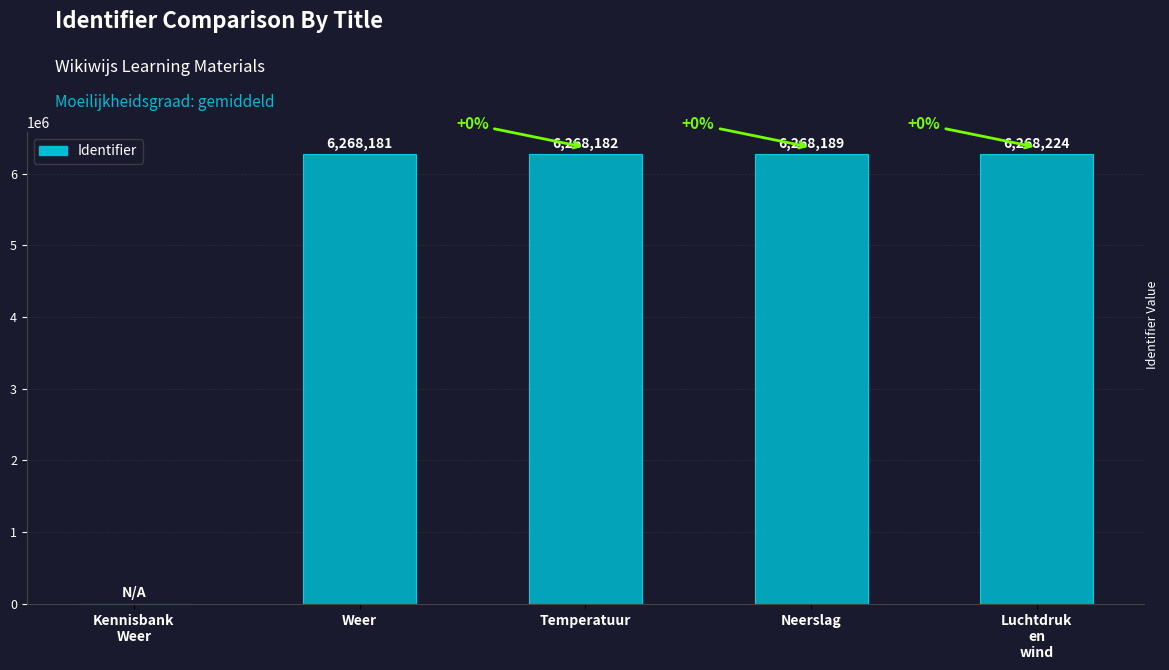

Read the value at Weer, to the nearest 10.

6268180